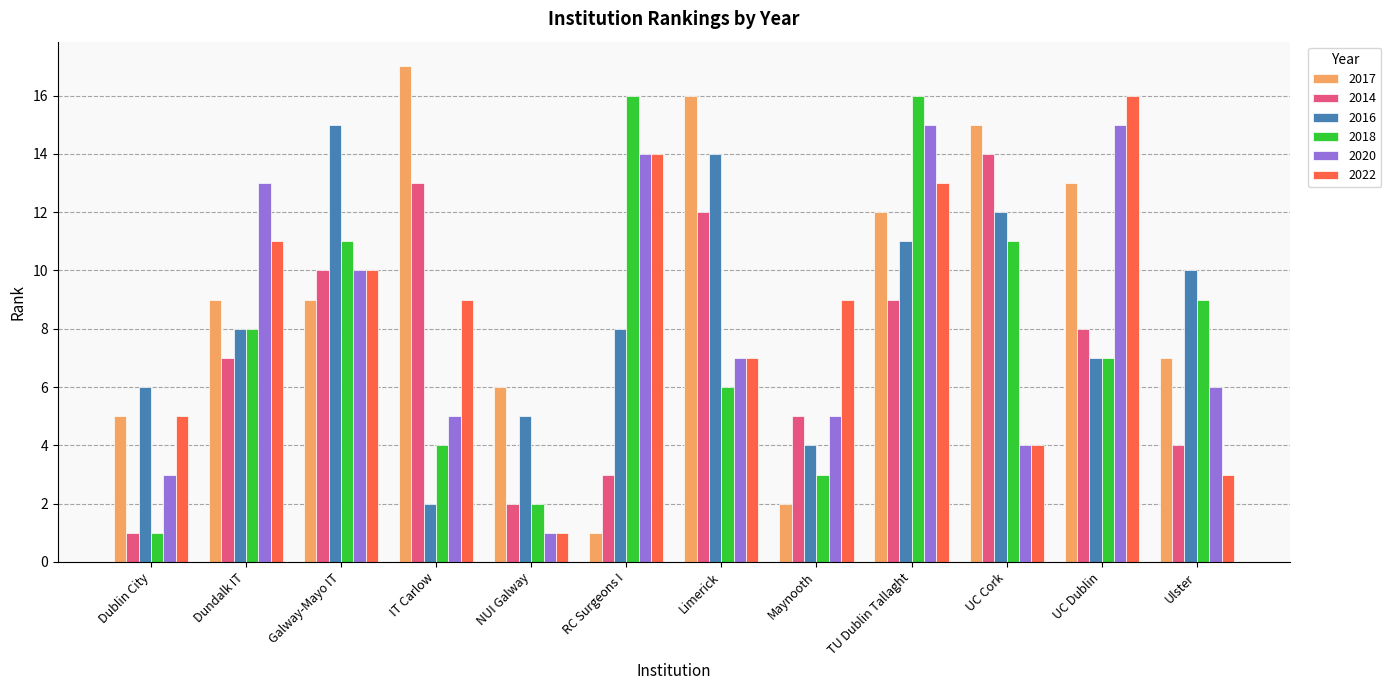

Are the bars grouped side by side (vs. stacked)?

Yes